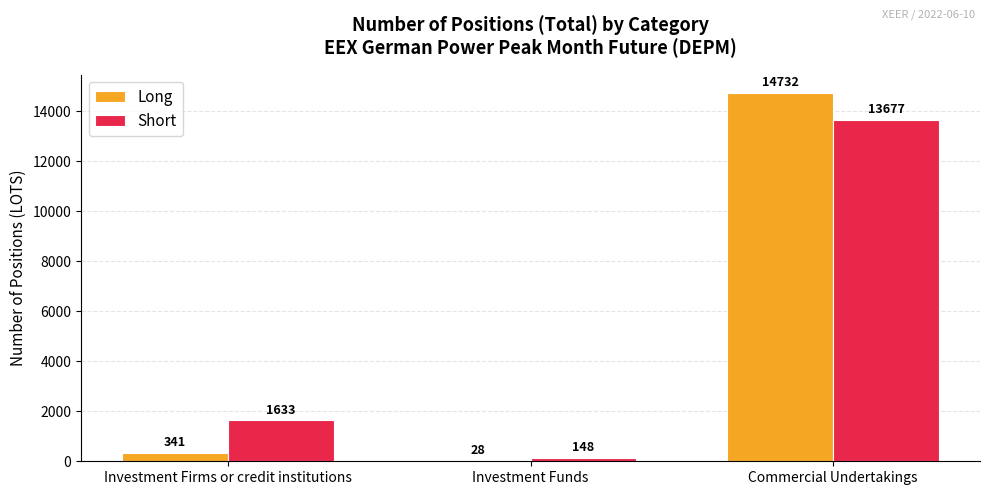

Reading left to right, what are all the values shown in this chart?

Long: Investment Firms or credit institutions=341	Investment Funds=28	Commercial Undertakings=14732
Short: Investment Firms or credit institutions=1633	Investment Funds=148	Commercial Undertakings=13677